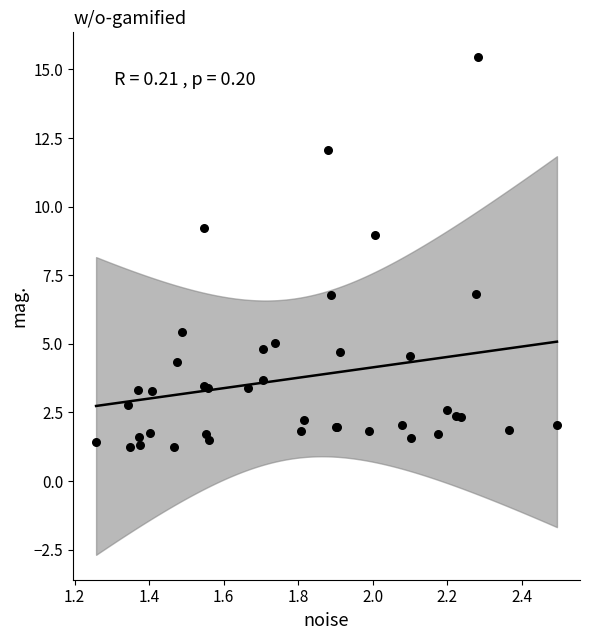

What Y value in the scatter plot is closest to 8?

9.0